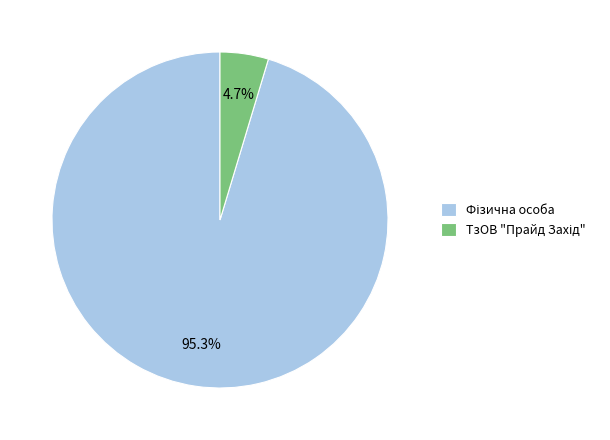

Count the number of slices in the pie.

2